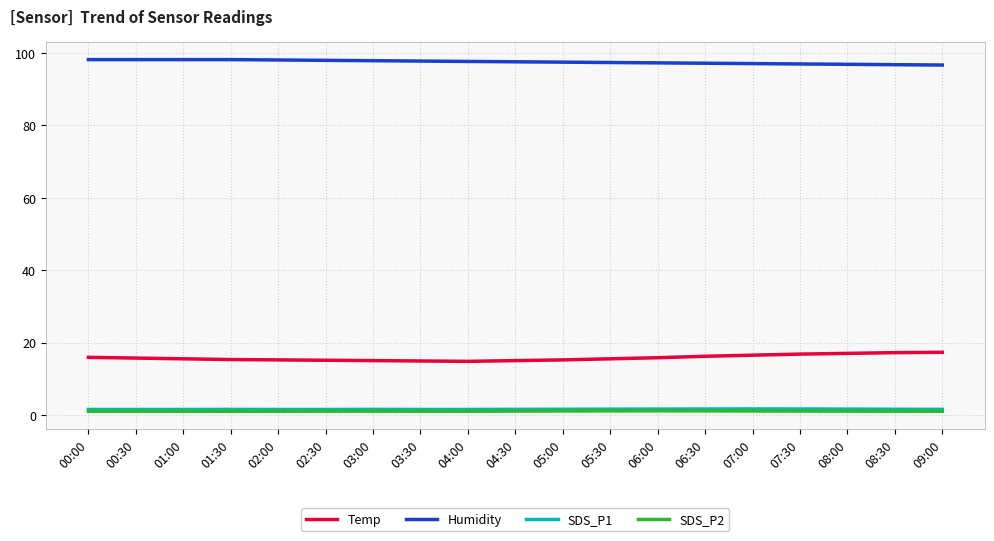

What is the difference between the maximum and second lowest values in the Temp series?

2.4